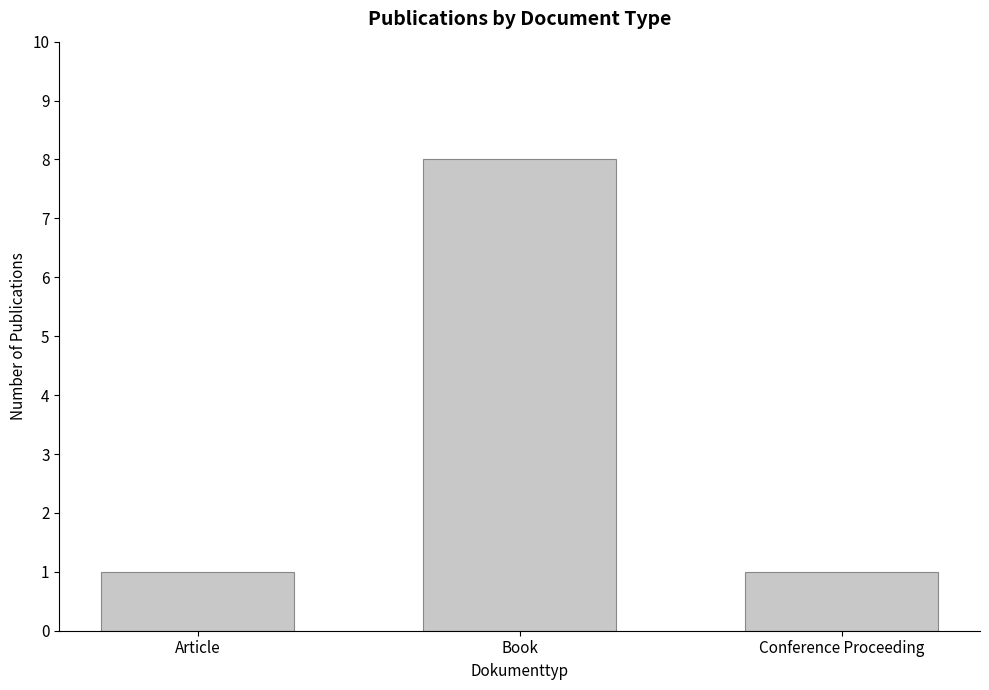

What position from the left is Article?

1